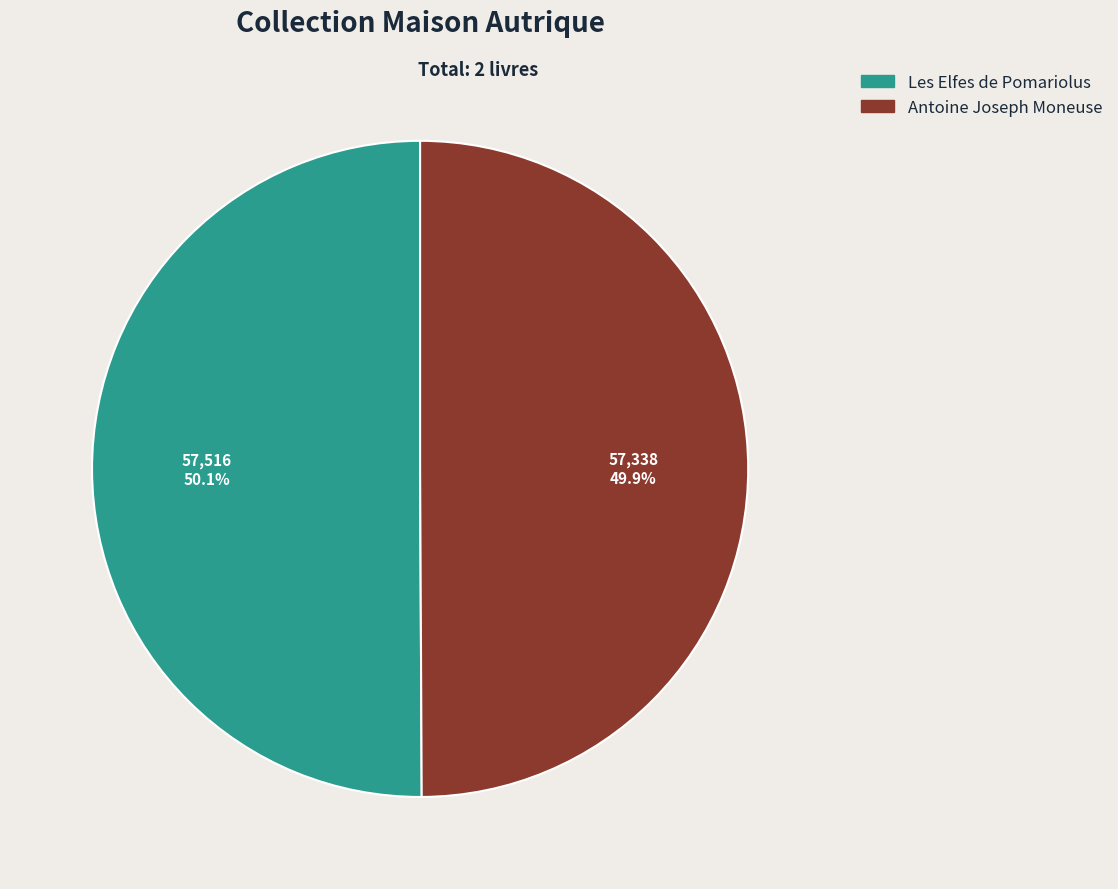

What is the ratio of the value at Les Elfes de Pomariolus to the value at Antoine Joseph Moneuse?

1.0